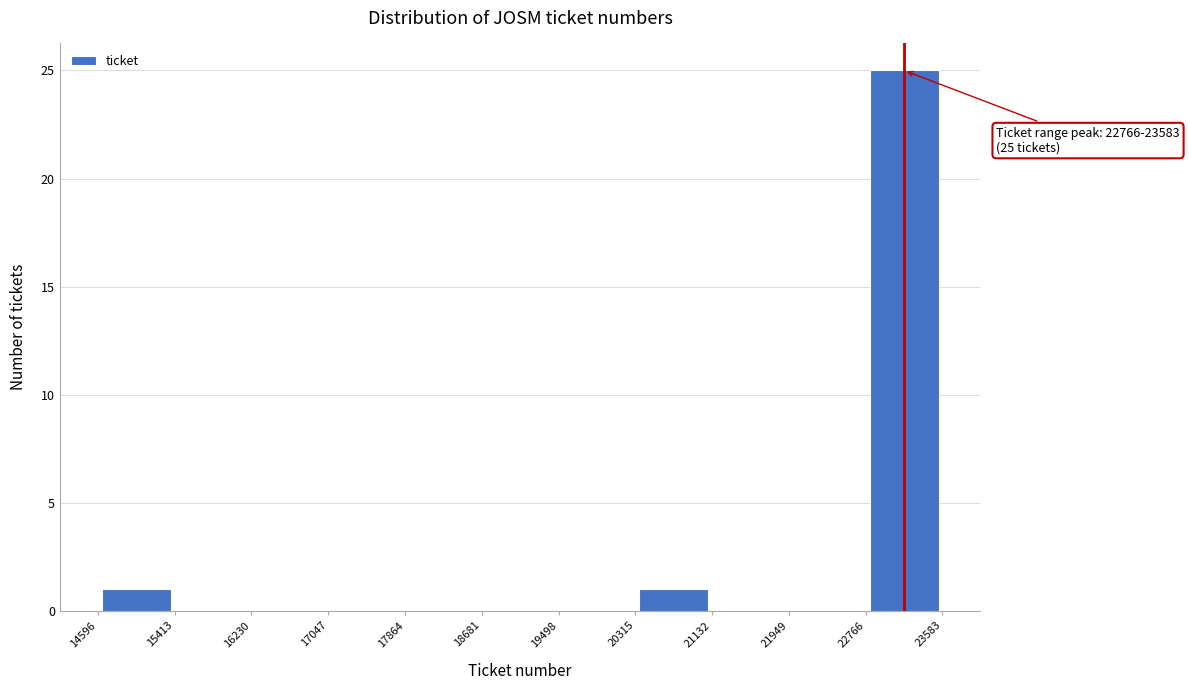

Which range on the x-axis has the tallest bar?

22766 to 23583